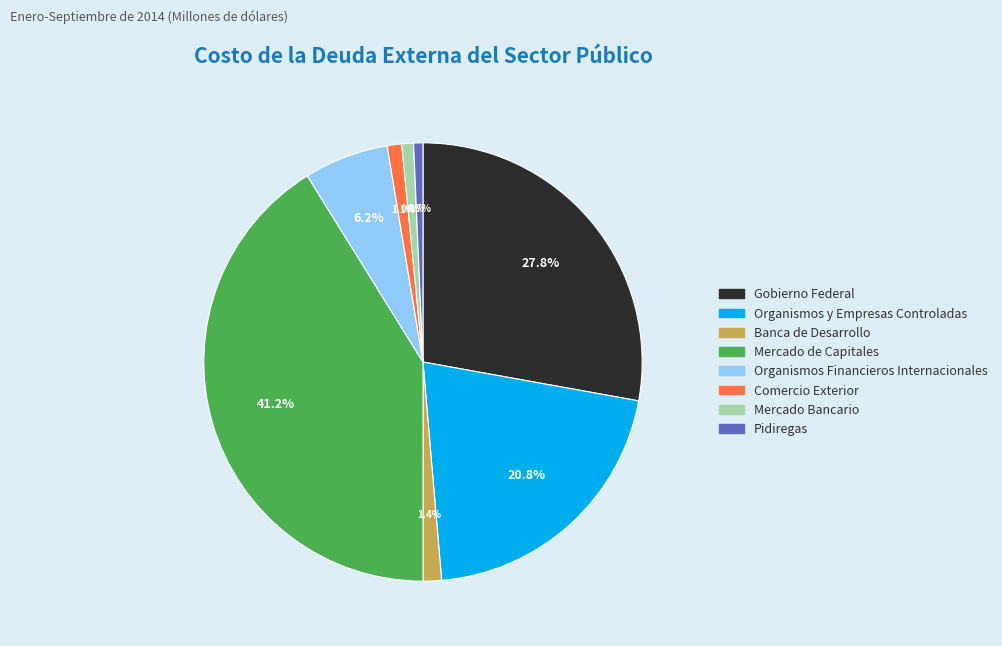

How many slices are in this pie chart?

8